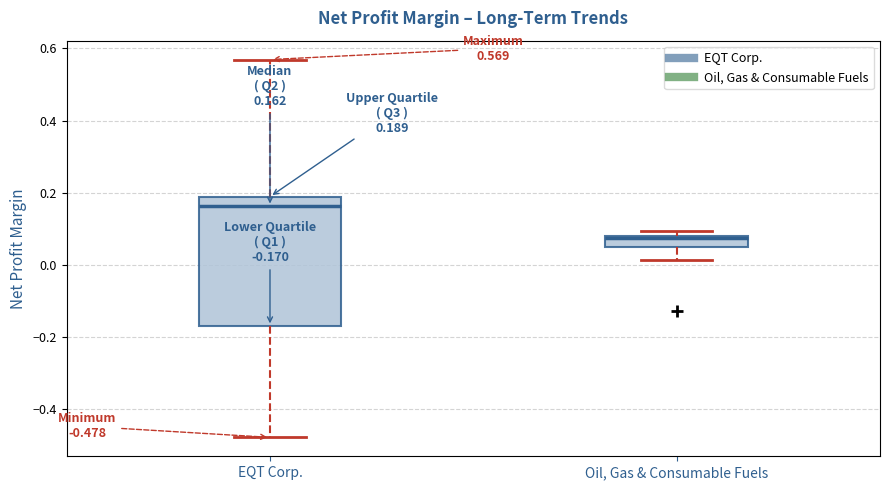

Which box has the highest median line?

EQT Corp.